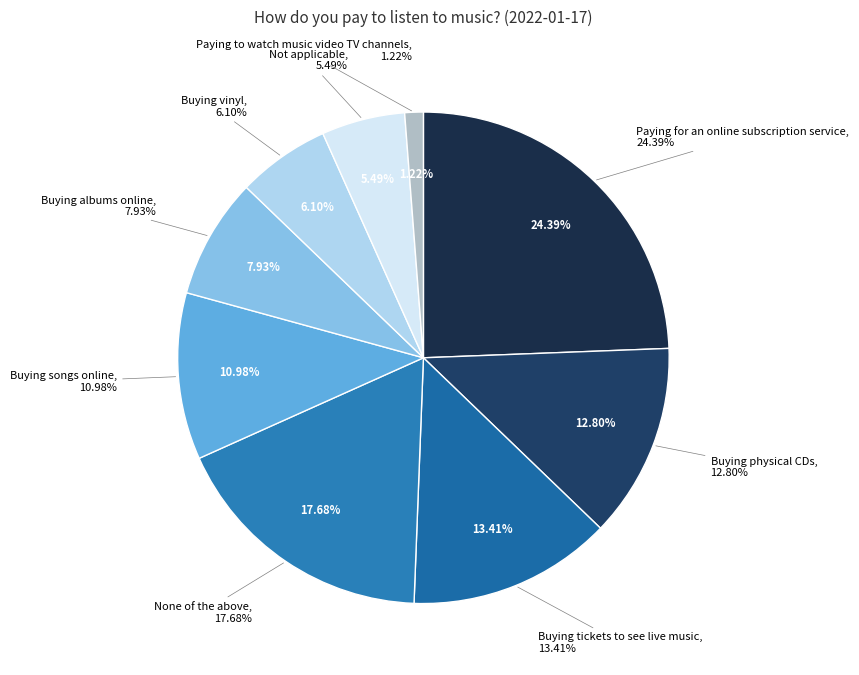

Do Not applicable and Buying tickets to see live music together represent more than half of the pie?

No